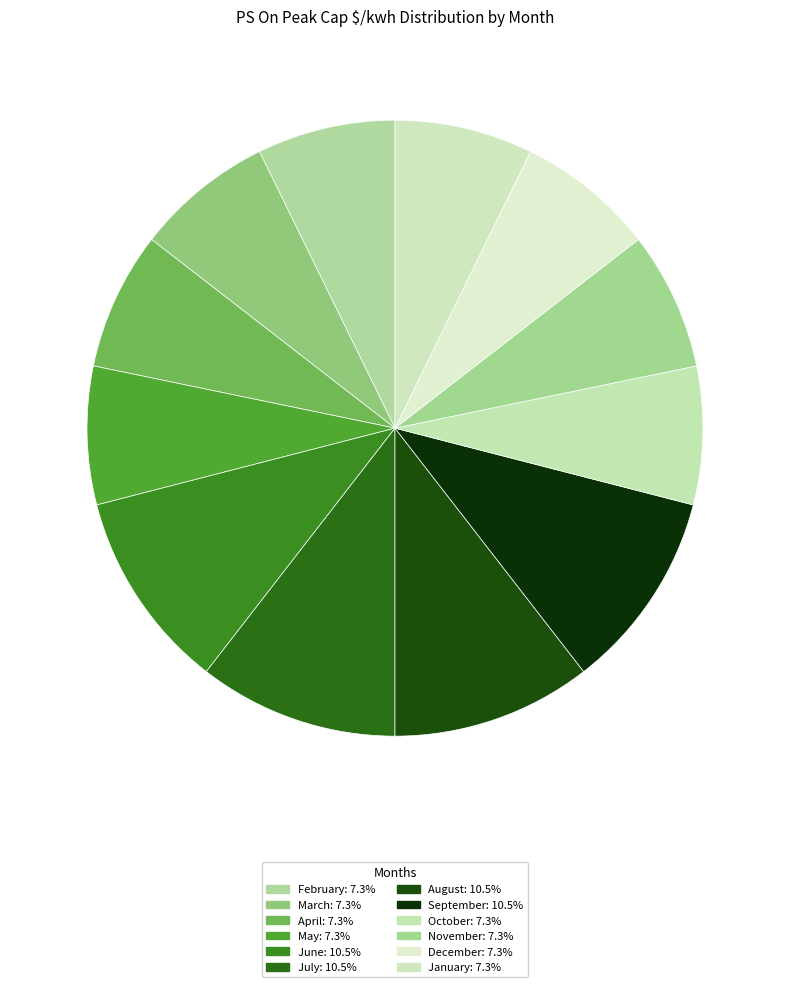

Is it true that October is 7% of the pie?

True